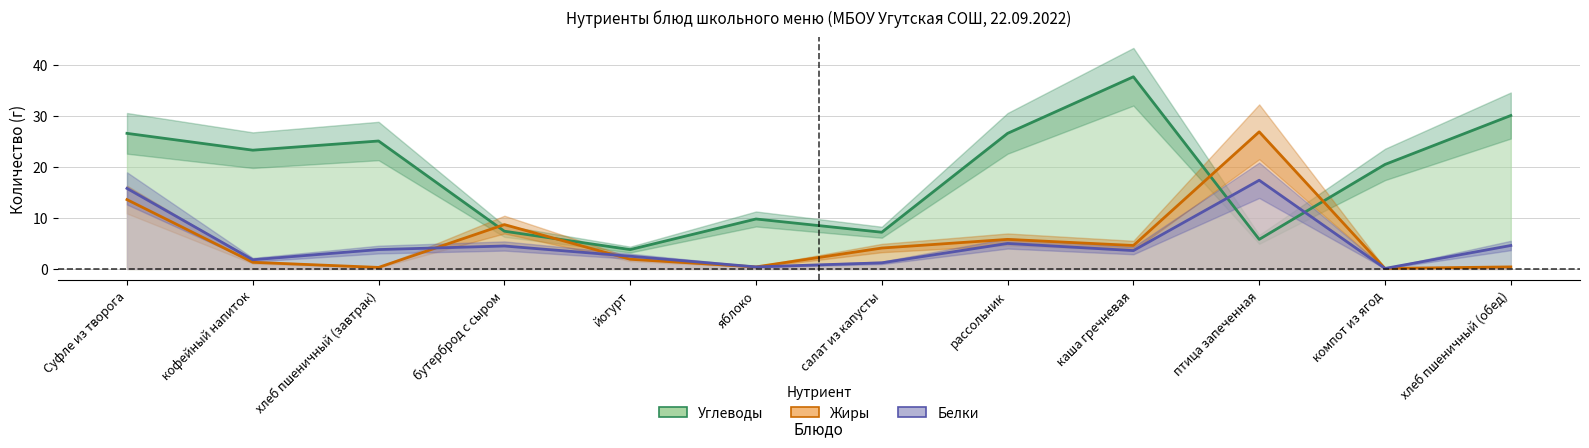

Reading left to right, transcribe all the data shown in this chart.

Белки: 15.8	1.8	3.8	4.5	2.5	0.4	1.2	5.0	3.6	17.4	0.1	4.6
Жиры: 13.6	1.3	0.3	8.7	1.9	0.4	4.1	5.8	4.6	26.9	0.1	0.4
Углеводы: 26.6	23.3	25.1	7.4	3.8	9.8	7.2	26.6	37.7	5.8	20.5	30.1